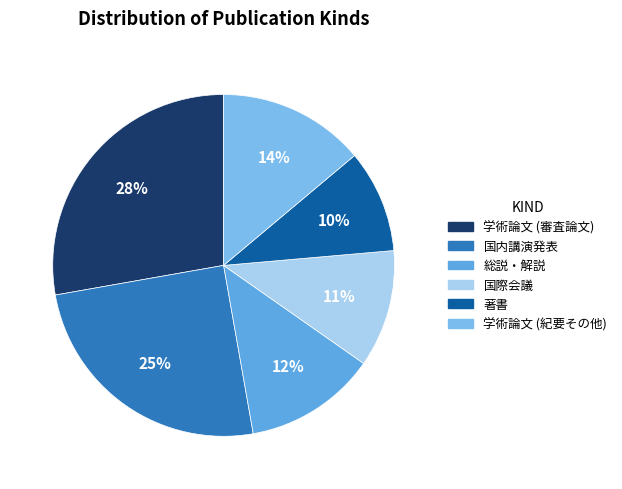

What is the ratio of the value at 国内講演発表 to the value at 学術論文 (紀要その他)?

1.8